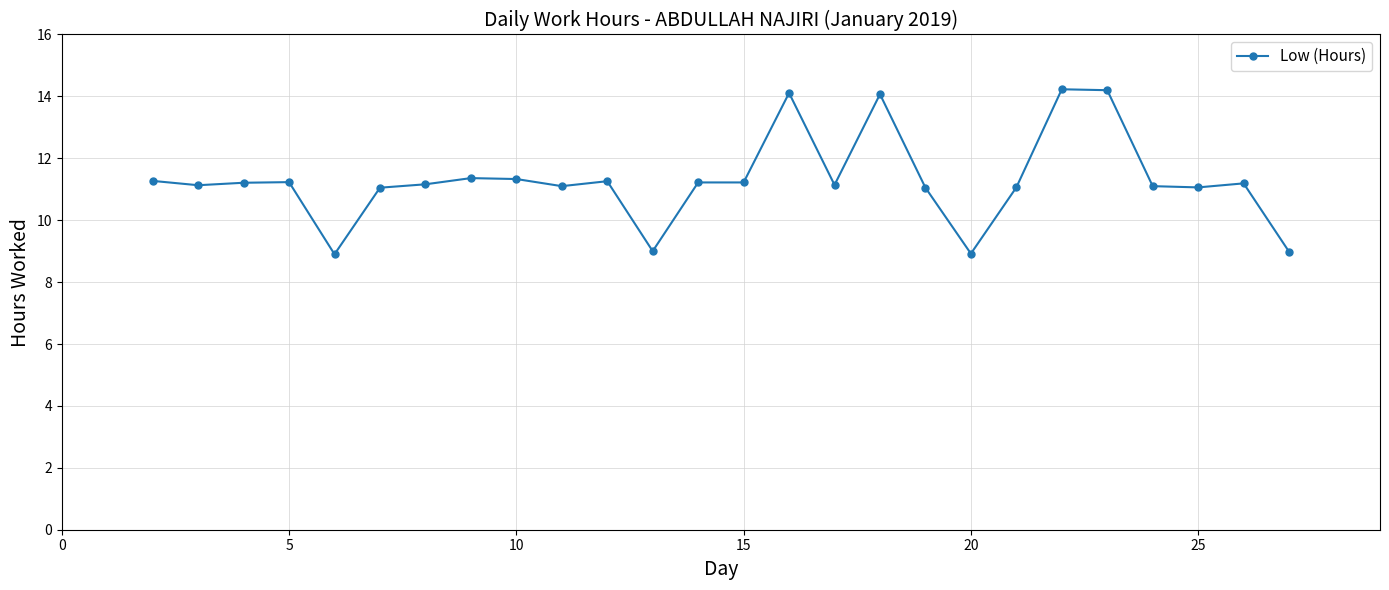

True or false: the data has more than 1 interior local peaks.

True